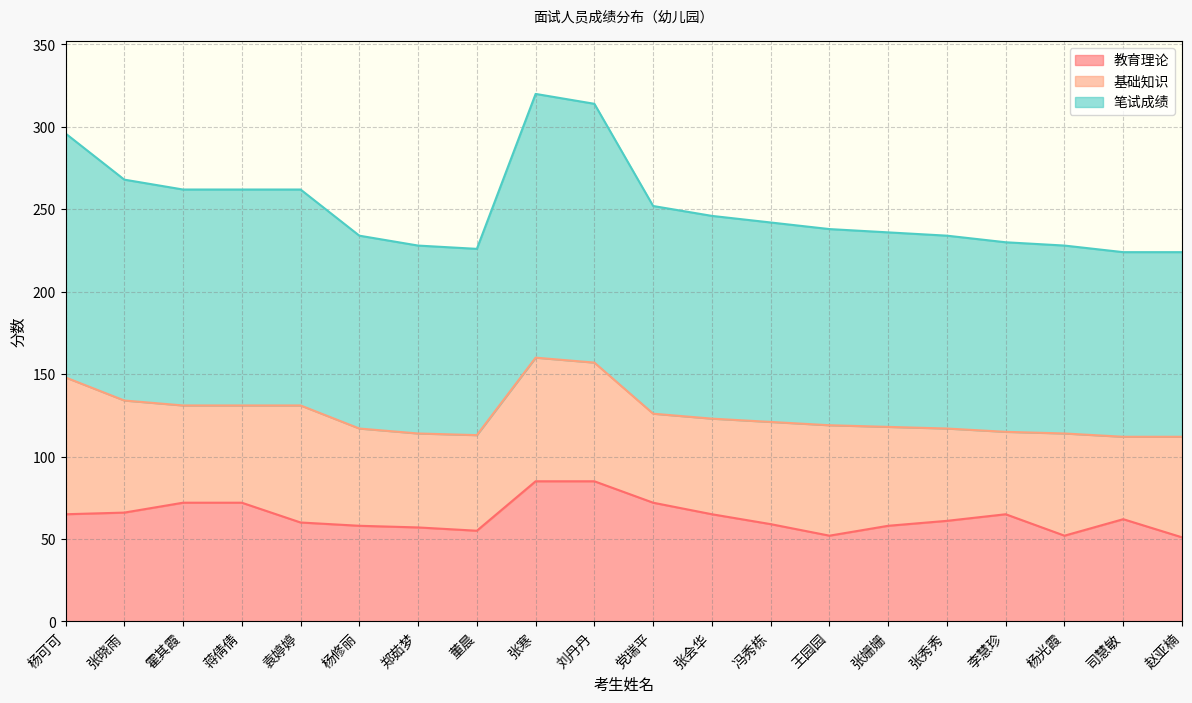

Does the chart display data point markers on the line(s)?

No